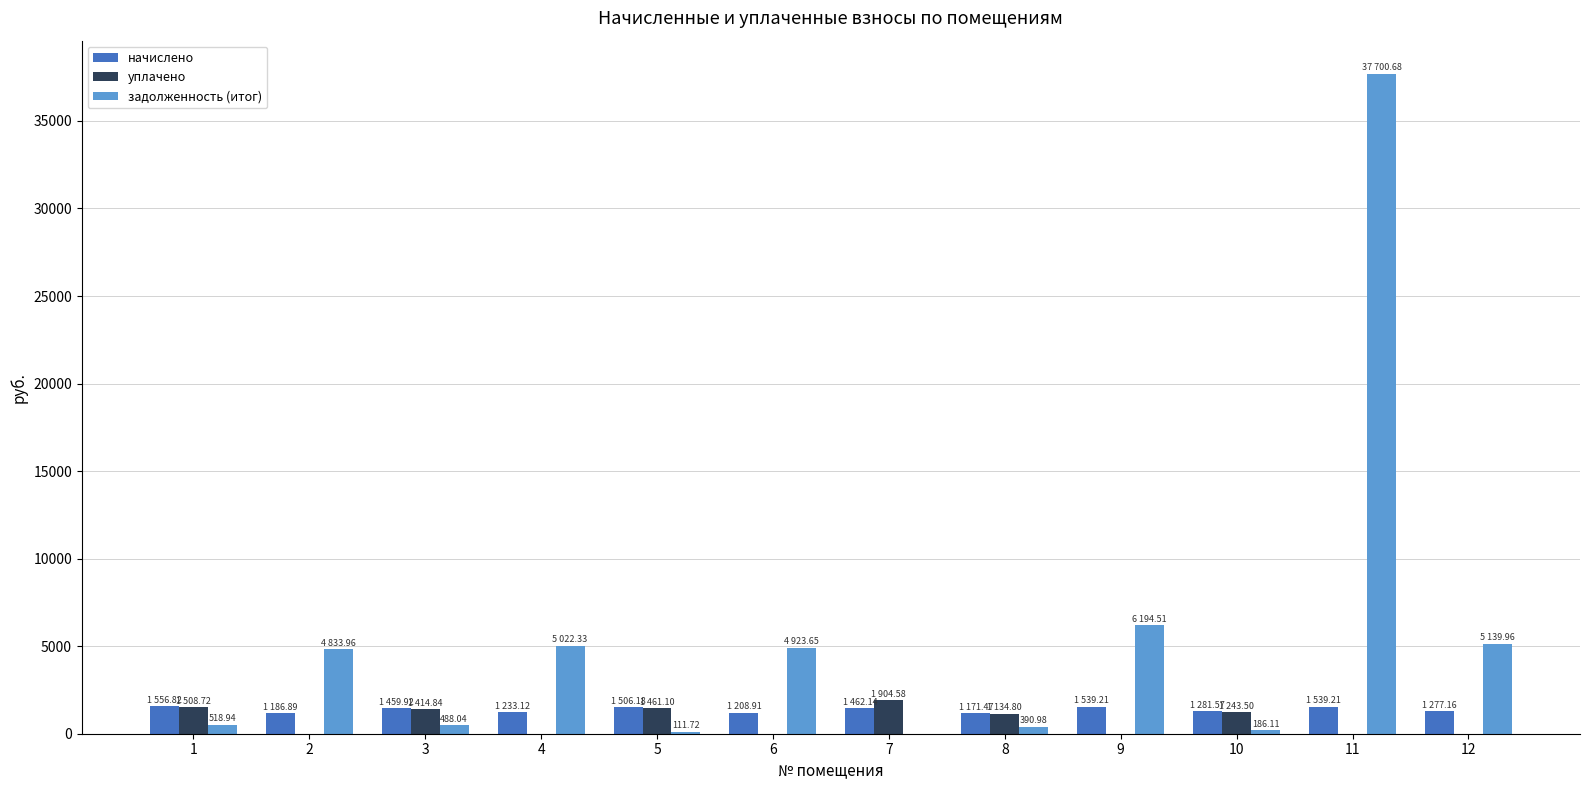

Are the bars horizontal?

No